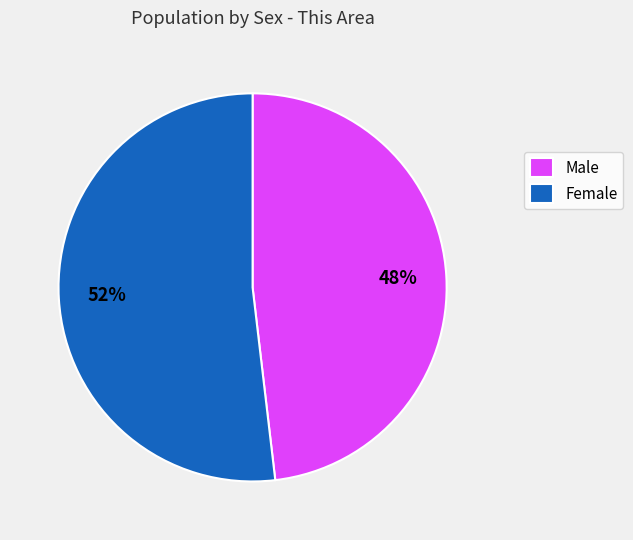

To the nearest percent, what is the difference between the largest and smallest slice percentages?

4%